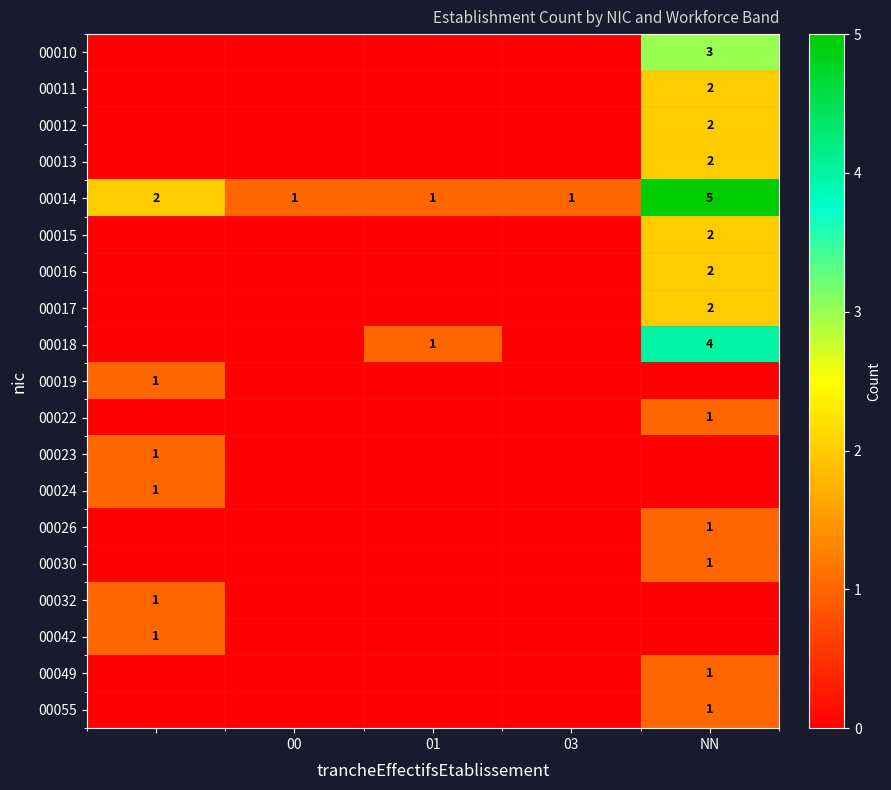

The value of 00014 at NN is 5. True or false?

True